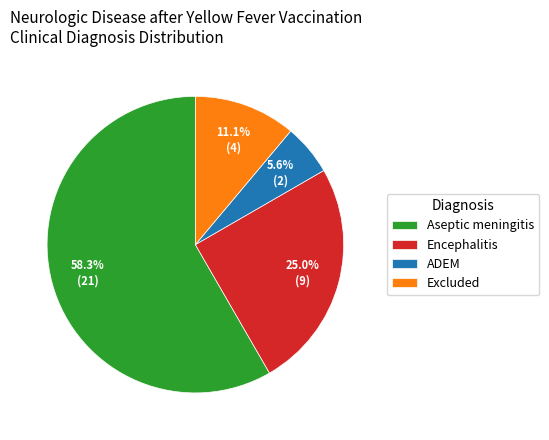

Which category accounts for the majority?

Aseptic meningitis